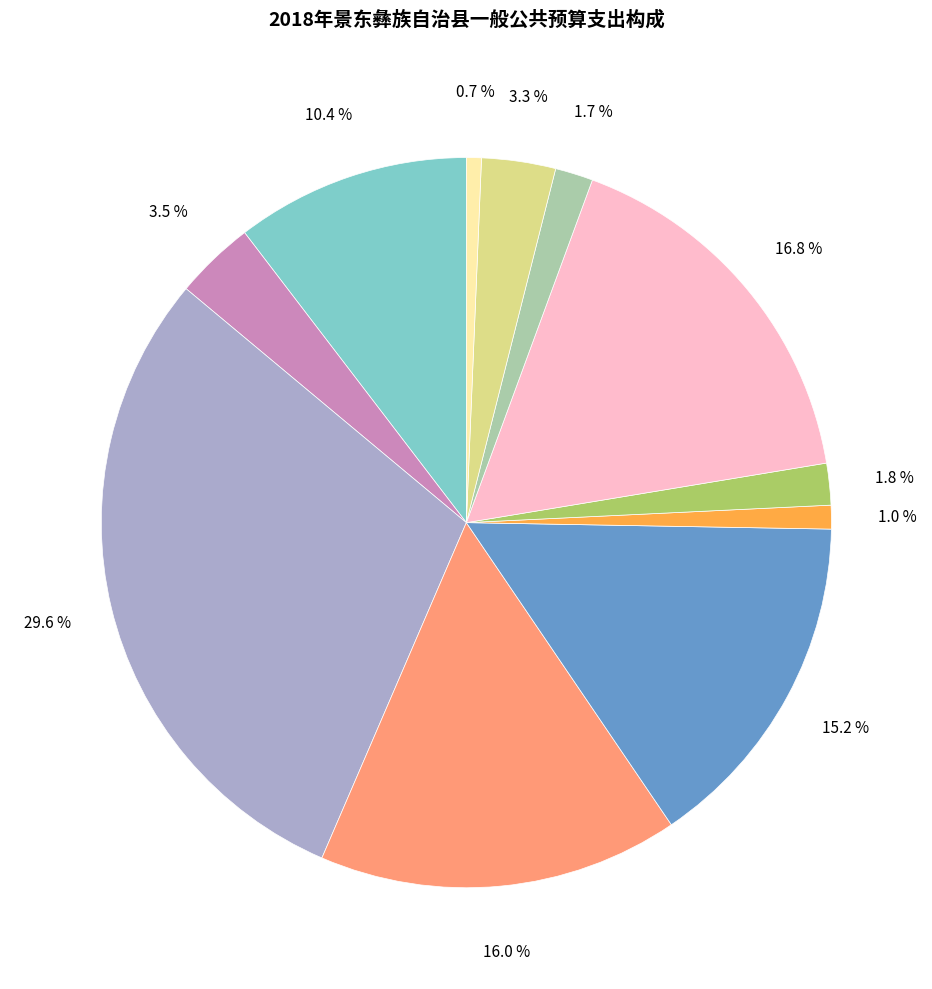

Count the number of slices in the pie.

11